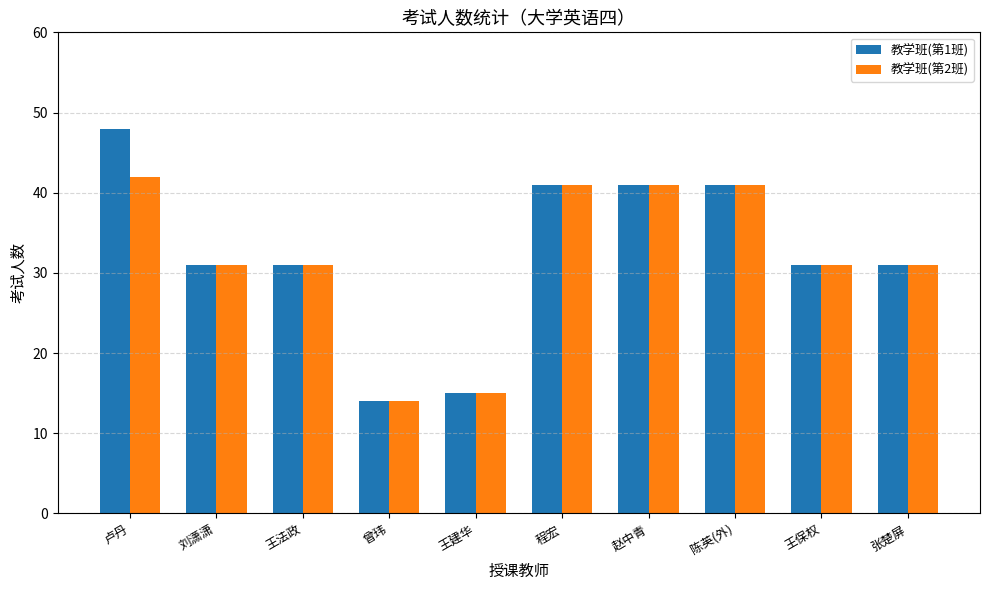

Count the 教学班(第1班) values in the range 31 to 41.

7